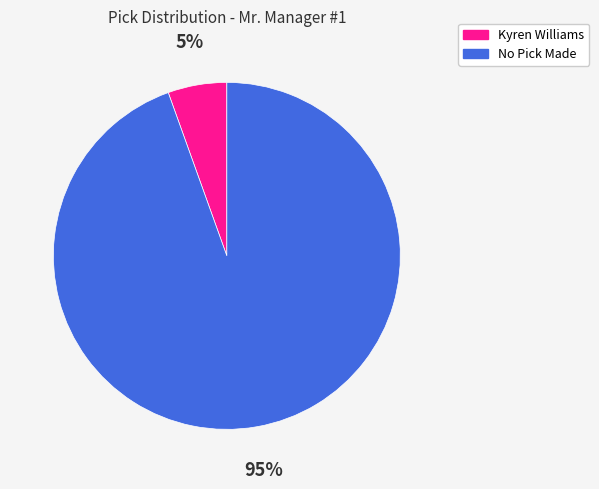

Is there a majority slice in this chart?

Yes